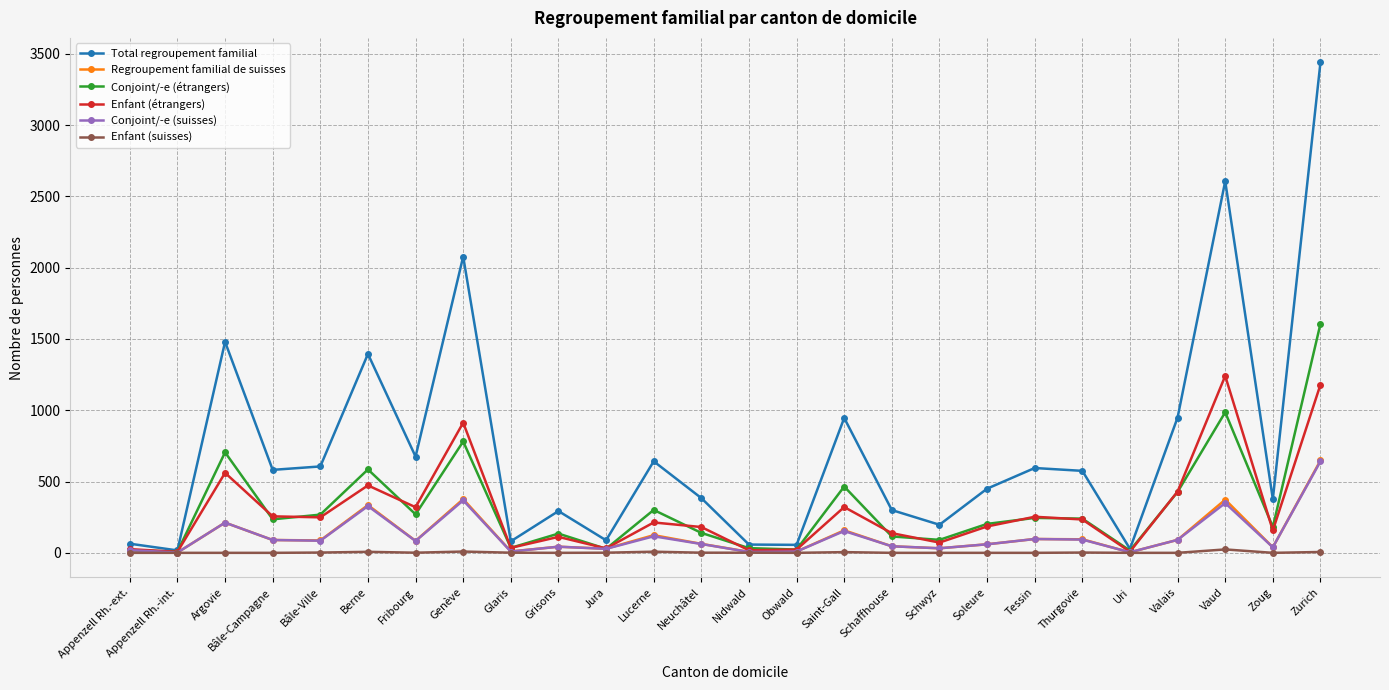

At which label is Total regroupement familial closest to 1728?

Argovie